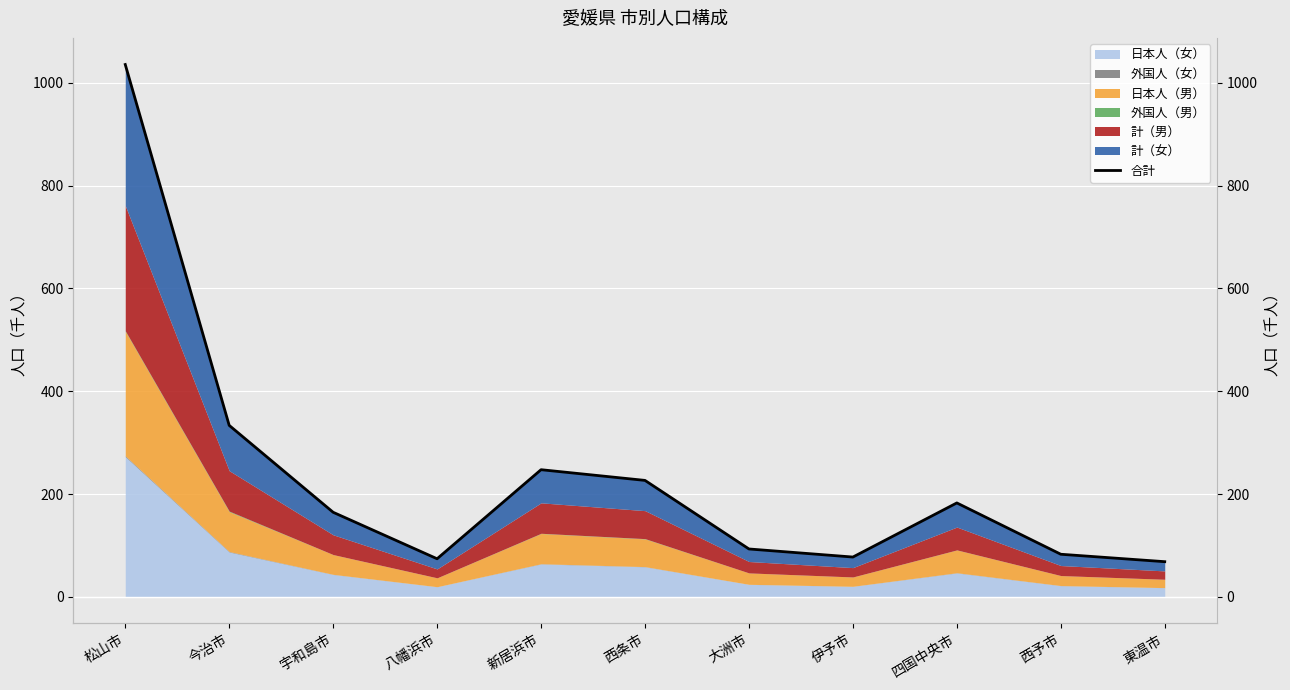

At which category does the chart reach its minimum across all series?

東温市